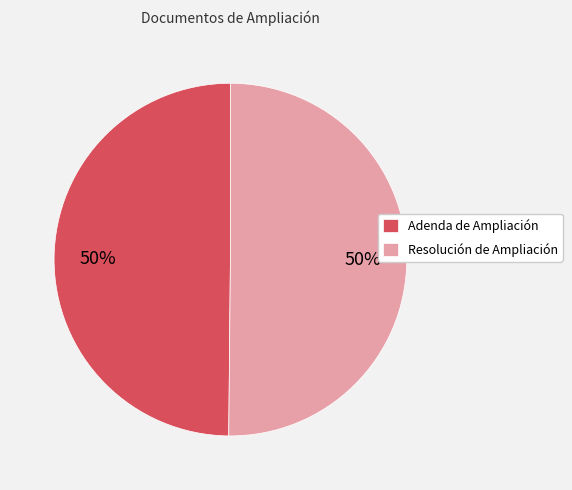

What is the ratio of the value at Resolución de Ampliación to the value at Adenda de Ampliación?

1.0